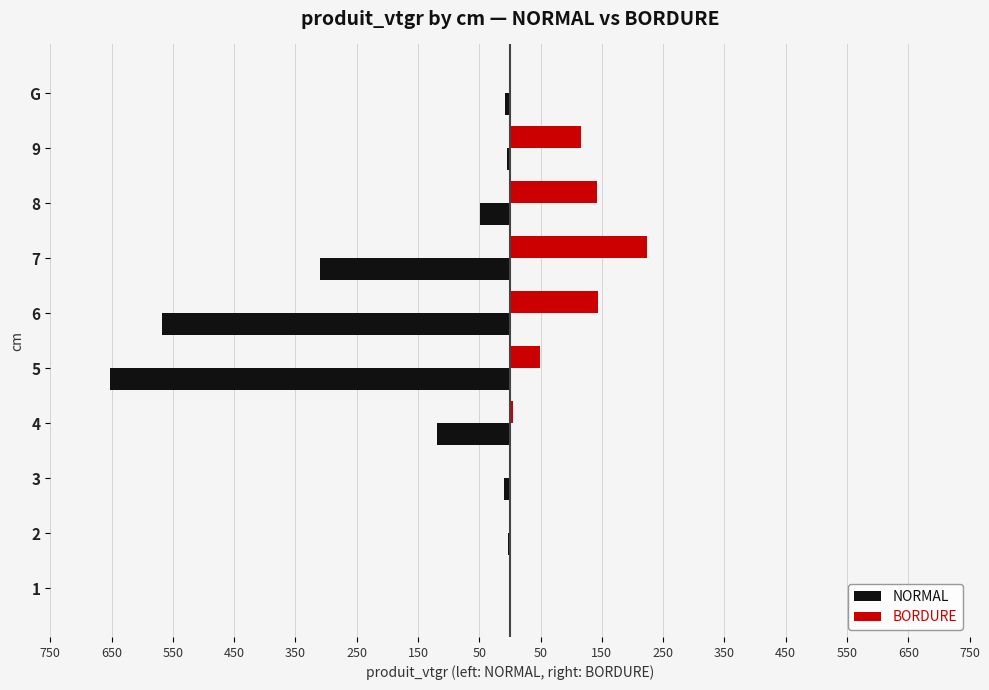

What is the value of the NORMAL bar at the 7th from the left?

-309.4